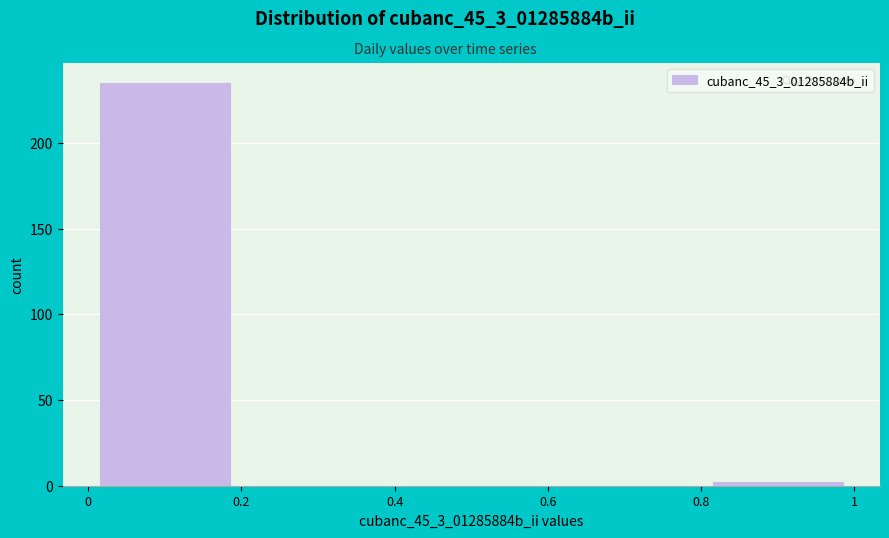

Reading left to right, transcribe this chart: for each bar, give the range it covers on the x-axis and its height. The values are not printed on the chart, so give them approximately, as read against the axis.

0 to 0.2: 235
0.2 to 0.4: 0
0.4 to 0.6: 0
0.6 to 0.8: 0
0.8 to 1: under 5